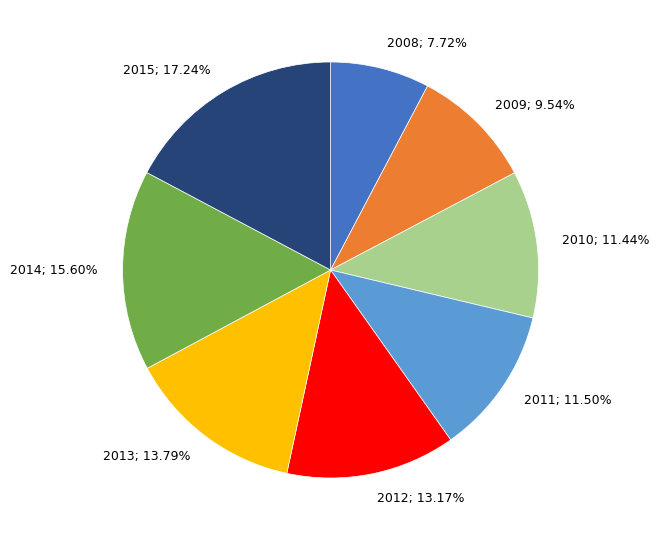

True or false: 2009 accounts for 1% of the total.

False